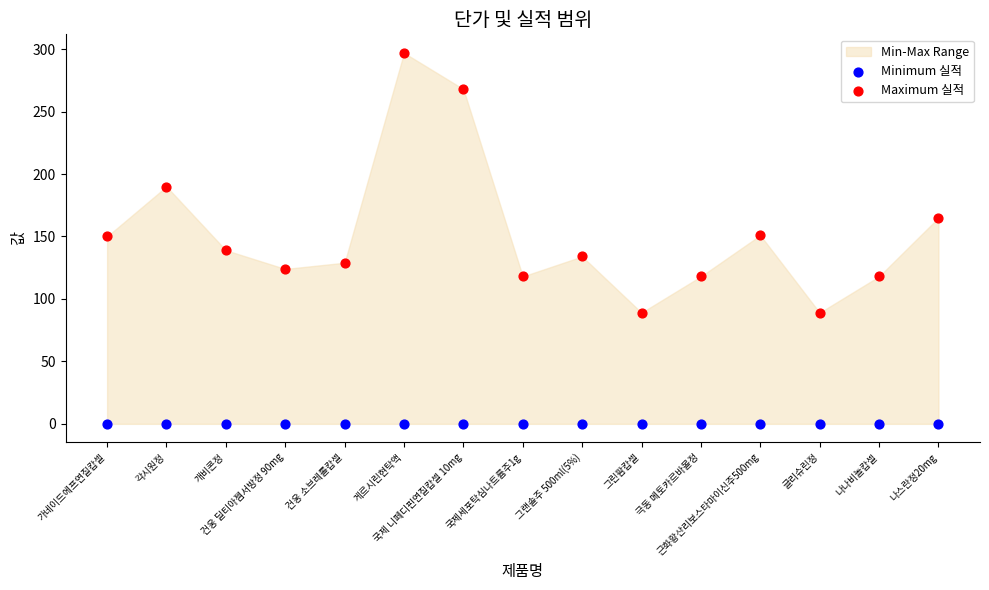

Which series contains the highest Y value?

Maximum 실적